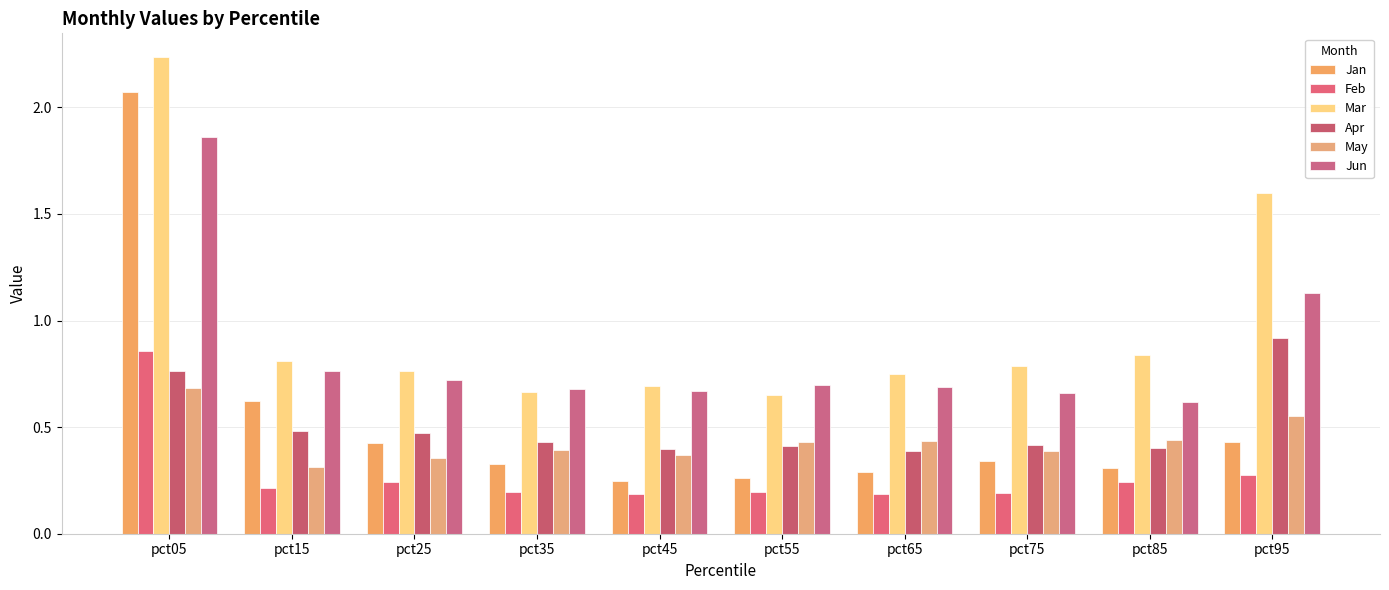

What is the value of the Mar bar at the 5th from the left?

0.7